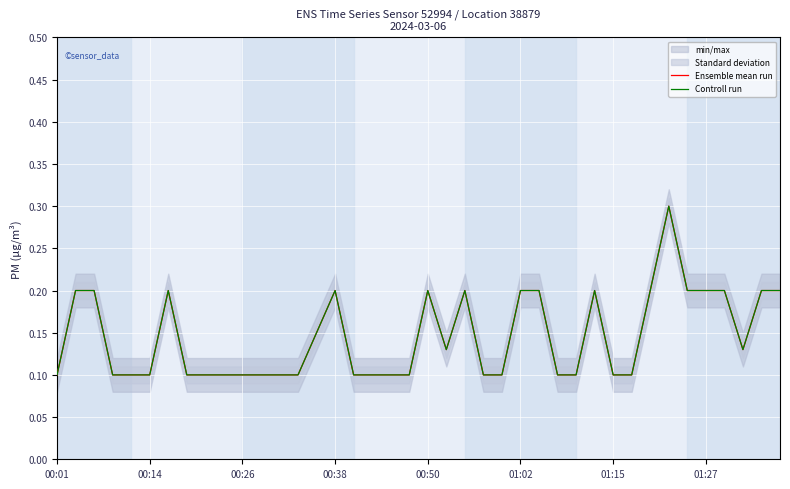

What is the difference between the maximum and minimum values in the Controll run series?

0.2